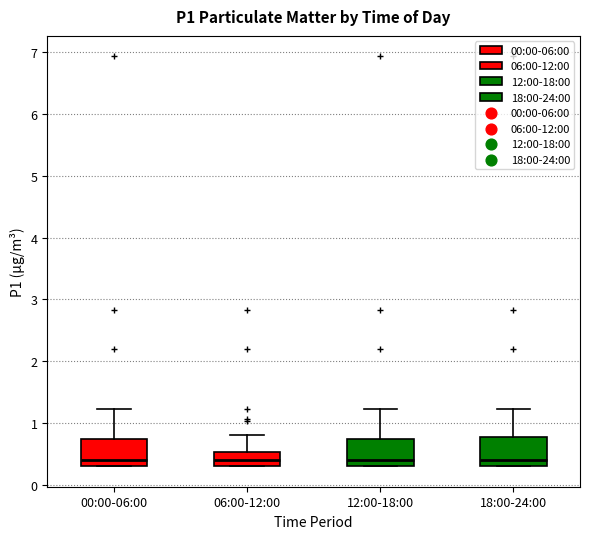

Reading left to right, read every box against the y-axis: the position of its median line, the range the box covers, and the ends of its whiskers. The values are not printed on the chart, so give them approximately, as read against the axis.

00:00-06:00: median 0.4, box 0.3 to 0.7, whiskers 0.3 to 1.2
06:00-12:00: median 0.4, box 0.3 to 0.5, whiskers 0.3 to 0.8
12:00-18:00: median 0.4, box 0.3 to 0.7, whiskers 0.3 to 1.2
18:00-24:00: median 0.4, box 0.3 to 0.8, whiskers 0.3 to 1.2